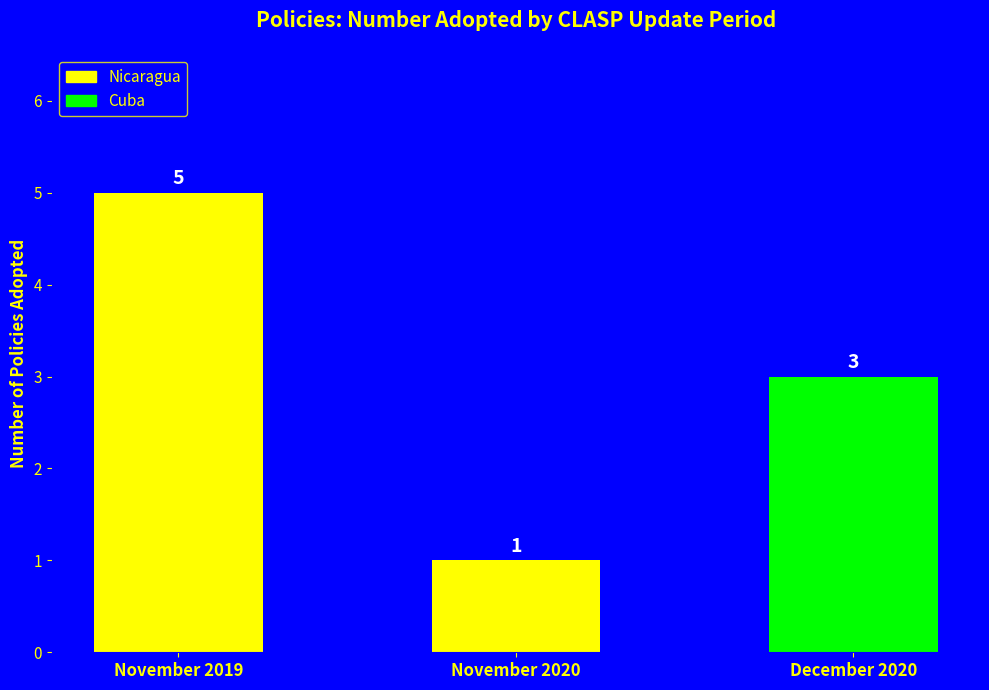

How many bars are there in total?

3